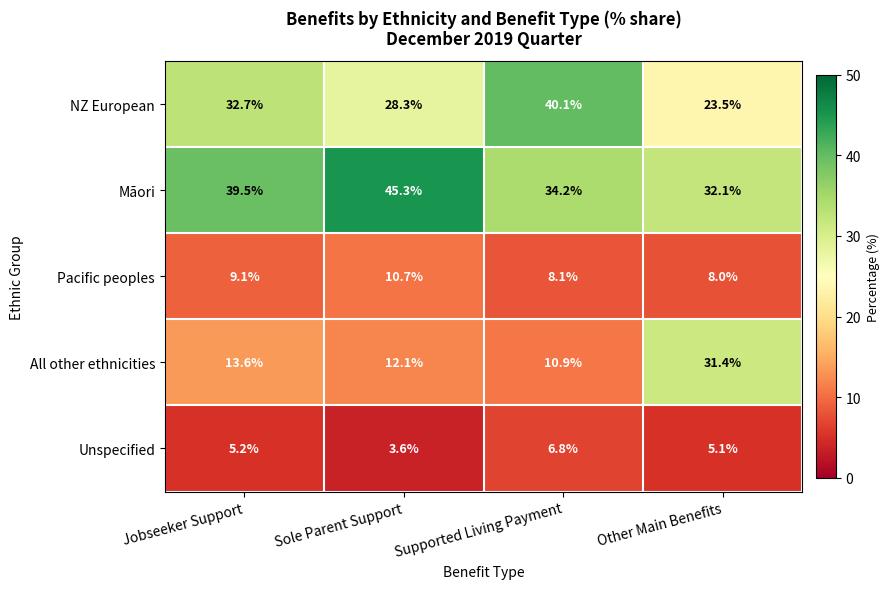

Which series changed the most between Jobseeker Support and Other Main Benefits?

All other ethnicities